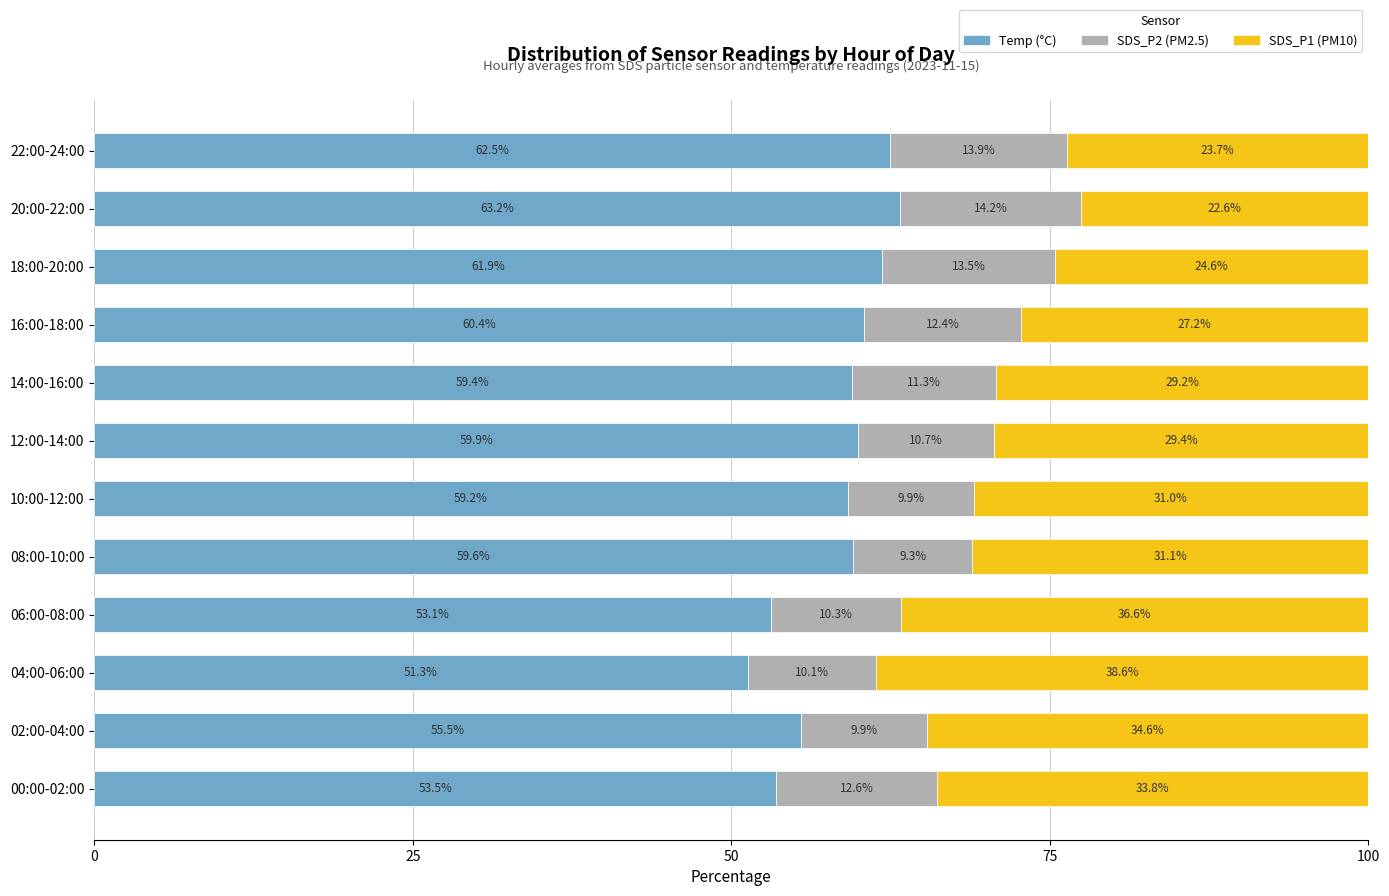

What is the total value across all series at 16:00-18:00?

100.0